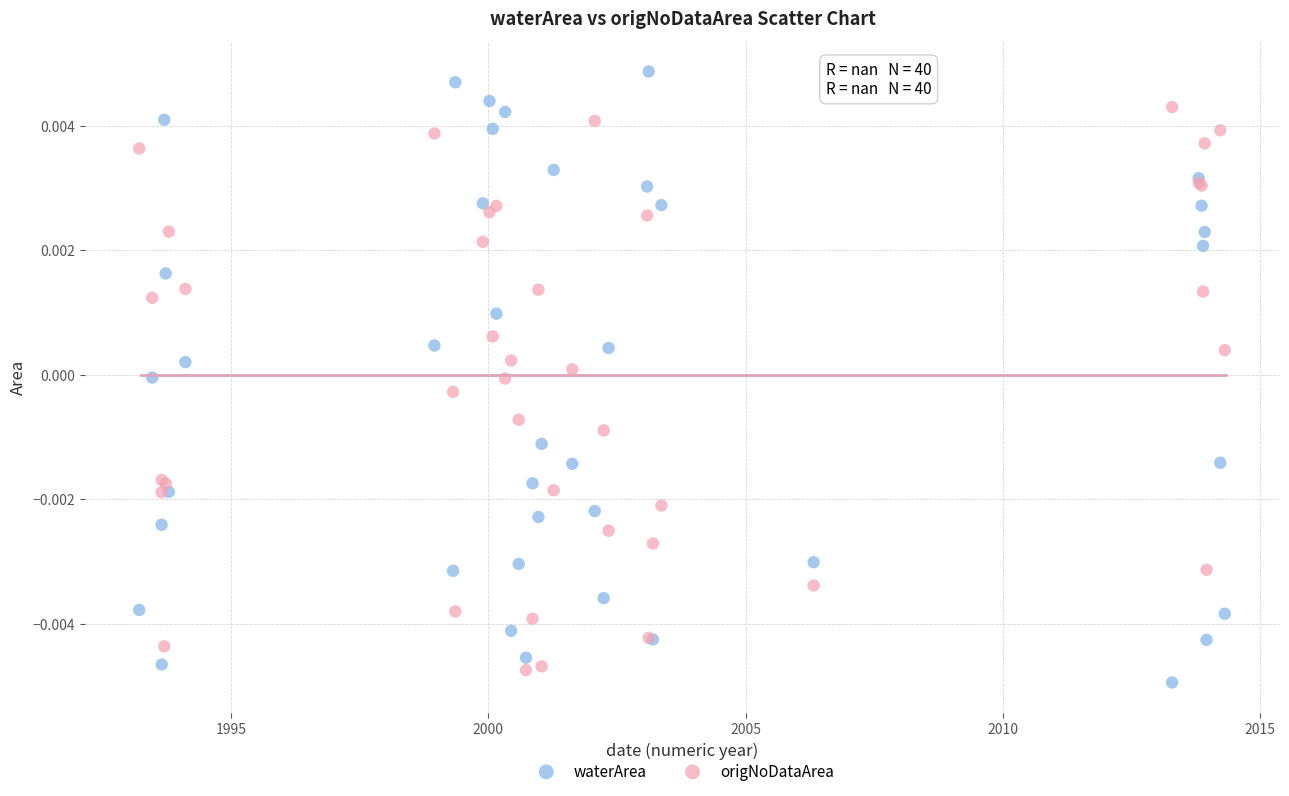

What are all the series names shown in the legend?

waterArea, origNoDataArea